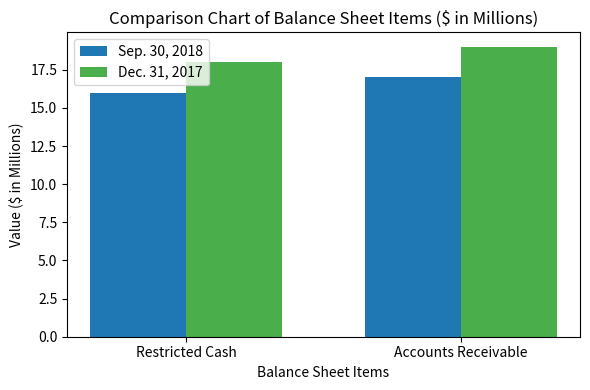

What is the lowest value of the Sep. 30, 2018 series?

16